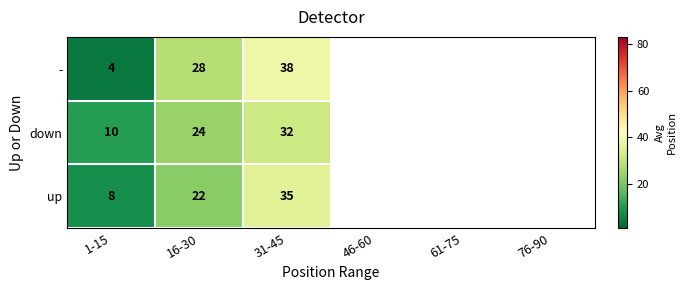

Which has a higher value, 31-45 or 1-15?

31-45